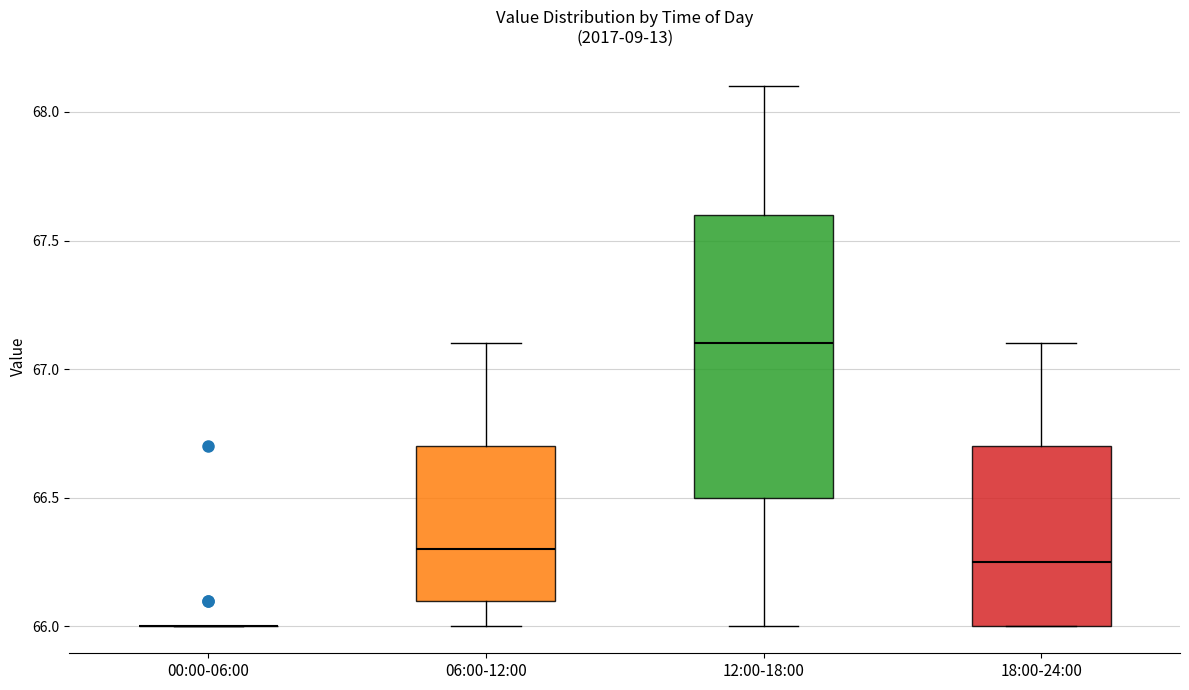

Reading left to right, read every box against the y-axis: the position of its median line, the range the box covers, and the ends of its whiskers. The values are not printed on the chart, so give them approximately, as read against the axis.

00:00-06:00: box collapsed to a line at 66.00, whiskers 66.00 to 66.00
06:00-12:00: median 66.30, box 66.10 to 66.70, whiskers 66.00 to 67.10
12:00-18:00: median 67.10, box 66.50 to 67.60, whiskers 66.00 to 68.10
18:00-24:00: median 66.25, box 66.00 to 66.70, whiskers 66.00 to 67.10